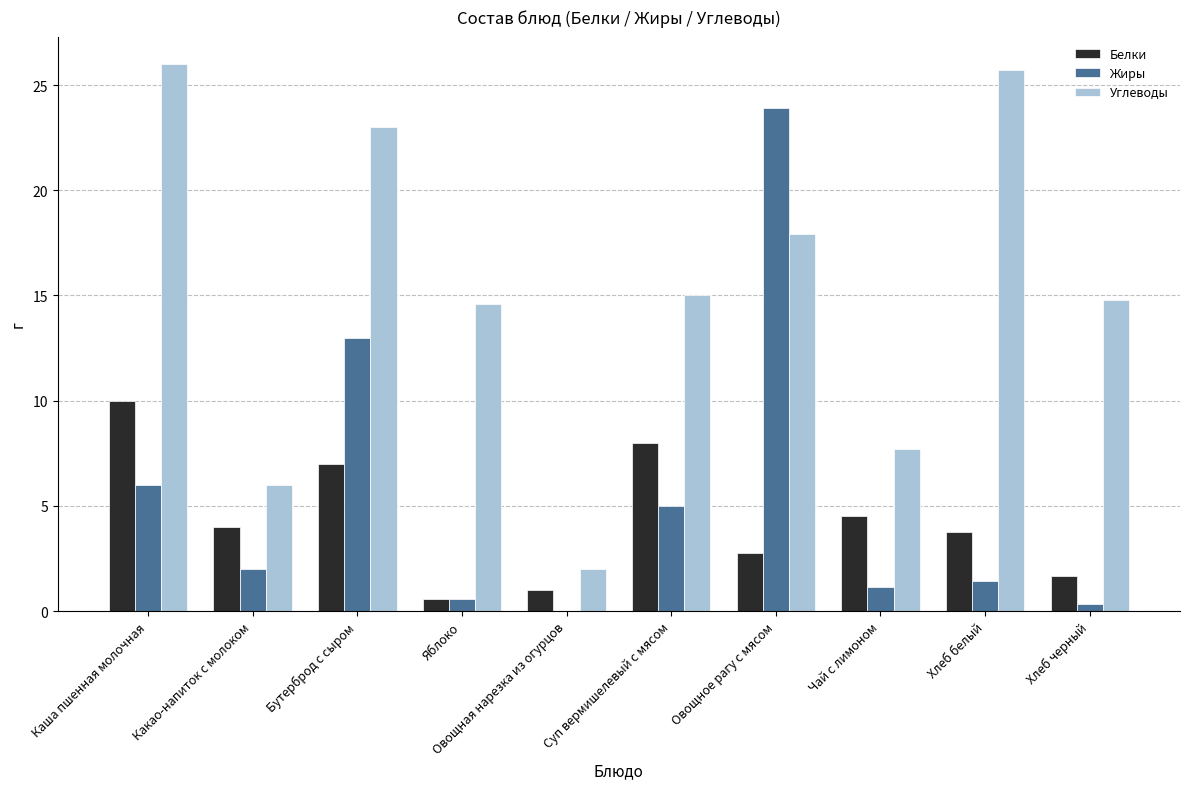

Which series has the largest total across all categories?

Углеводы